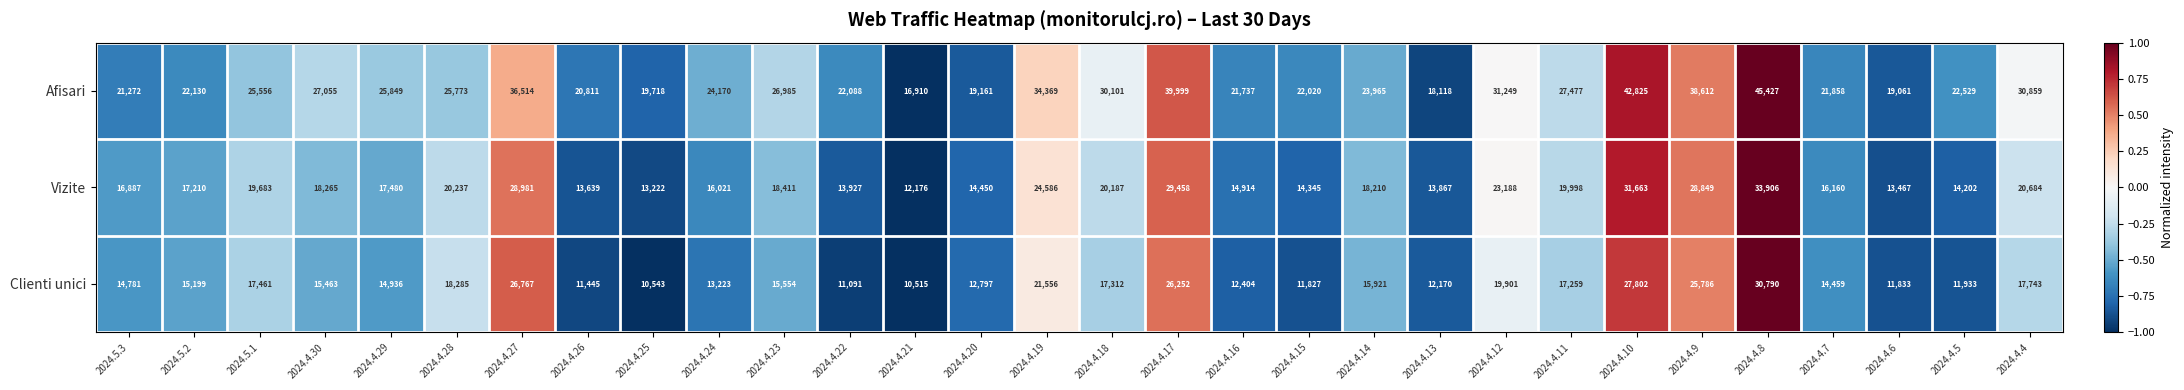

At which category is the sum across all series the highest?

2024.4.8